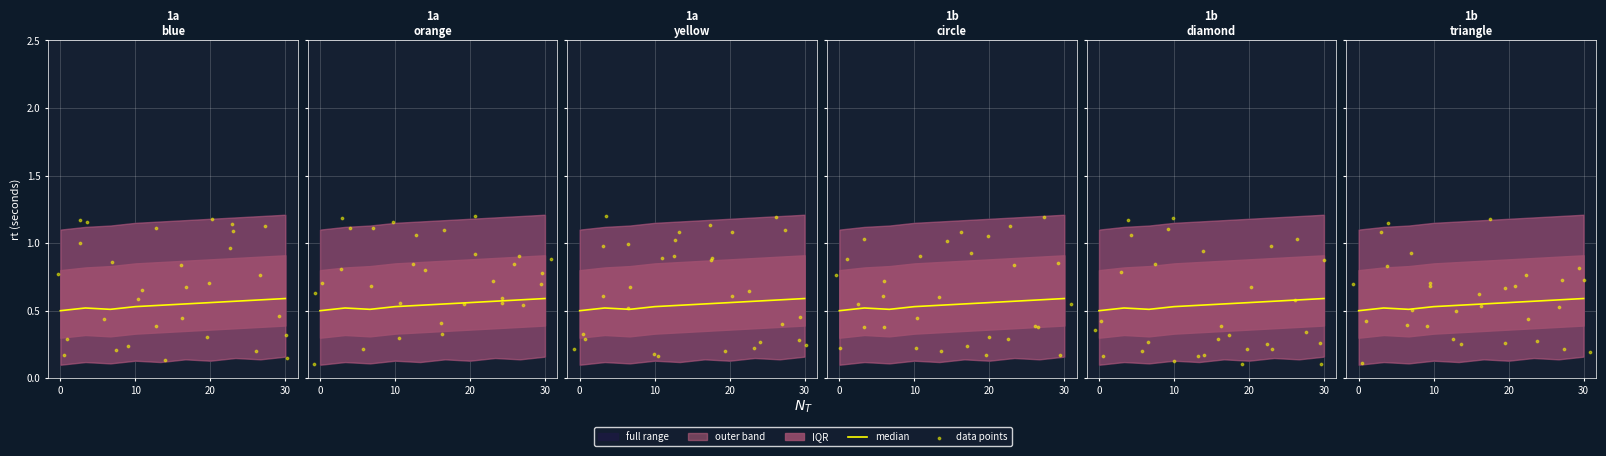

What is the total value across all series at 9?

2.3